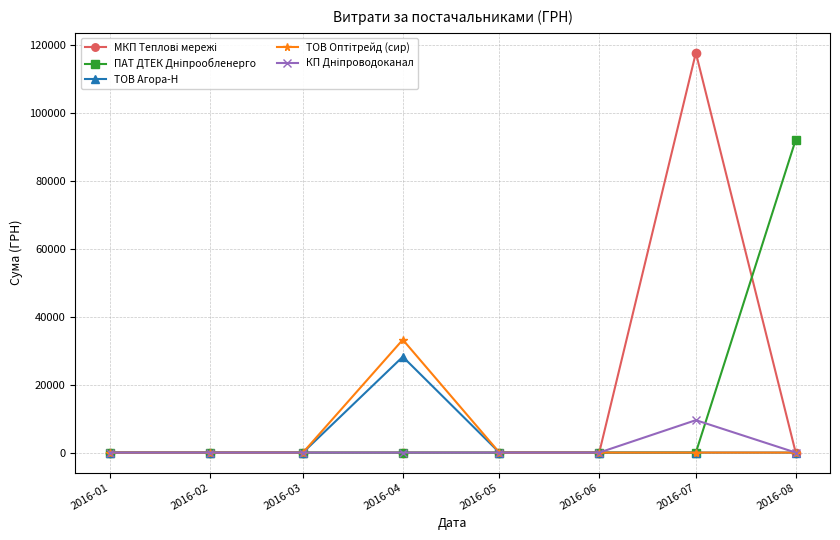

At how many categories does at least one series exceed 104289?

1